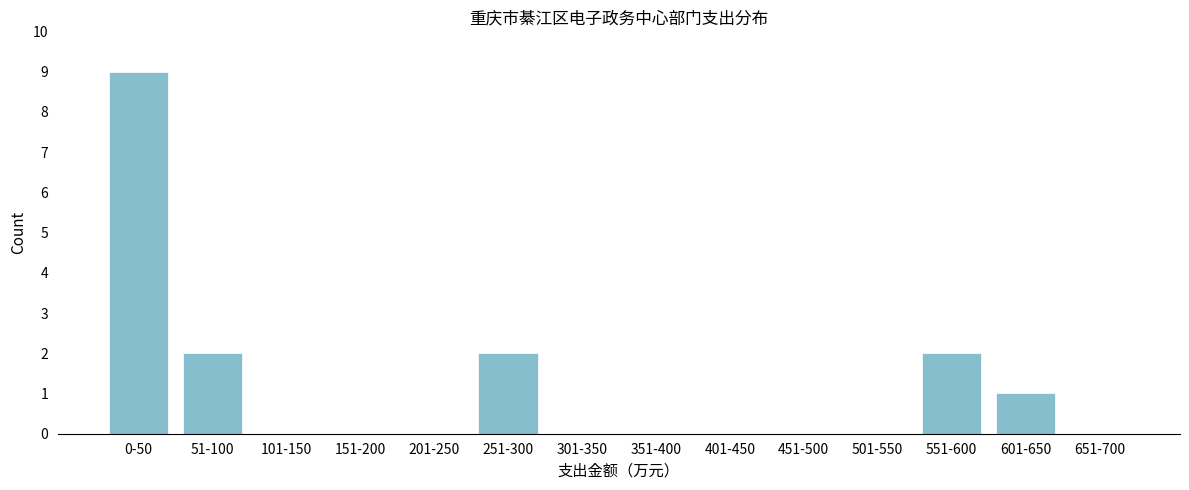

Reading left to right, transcribe all the data shown in this chart.

0-50=9	51-100=2	101-150=0	151-200=0	201-250=0	251-300=2	301-350=0	351-400=0	401-450=0	451-500=0	501-550=0	551-600=2	601-650=1	651-700=0